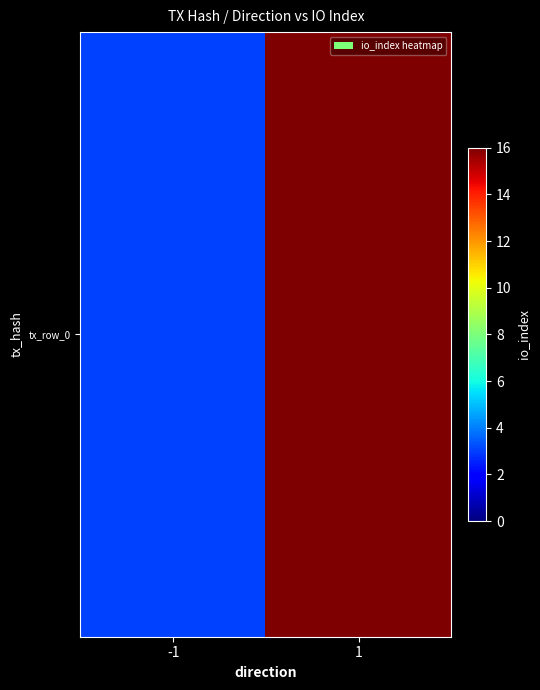

What is the change in value from -1 to 1?

+13